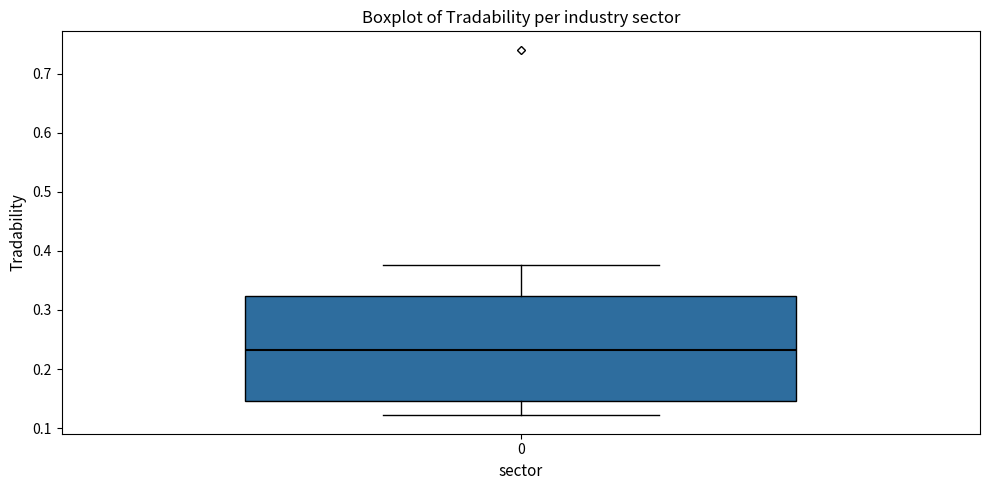

Where does the lower whisker of the box at x = 0 end on the y-axis? The values are not printed on the chart, so give them approximately, as read against the axis.

0.12